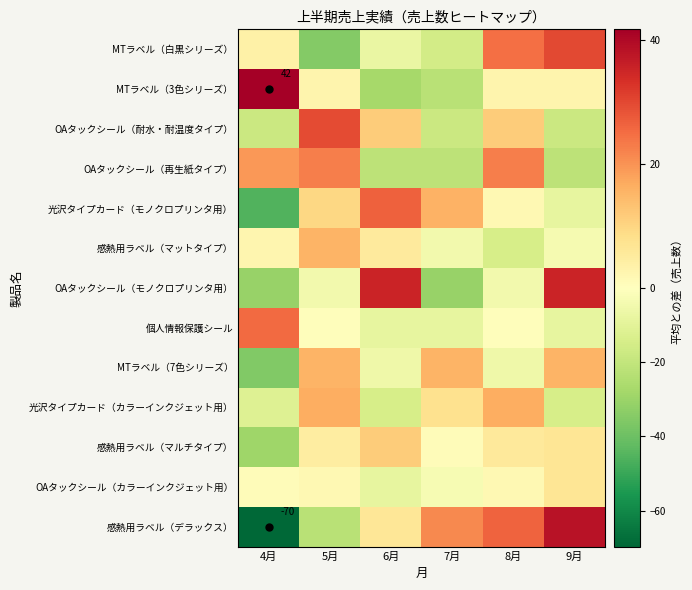

What is the approximate value of MTラベル（3色シリーズ） at 5月?

2.7